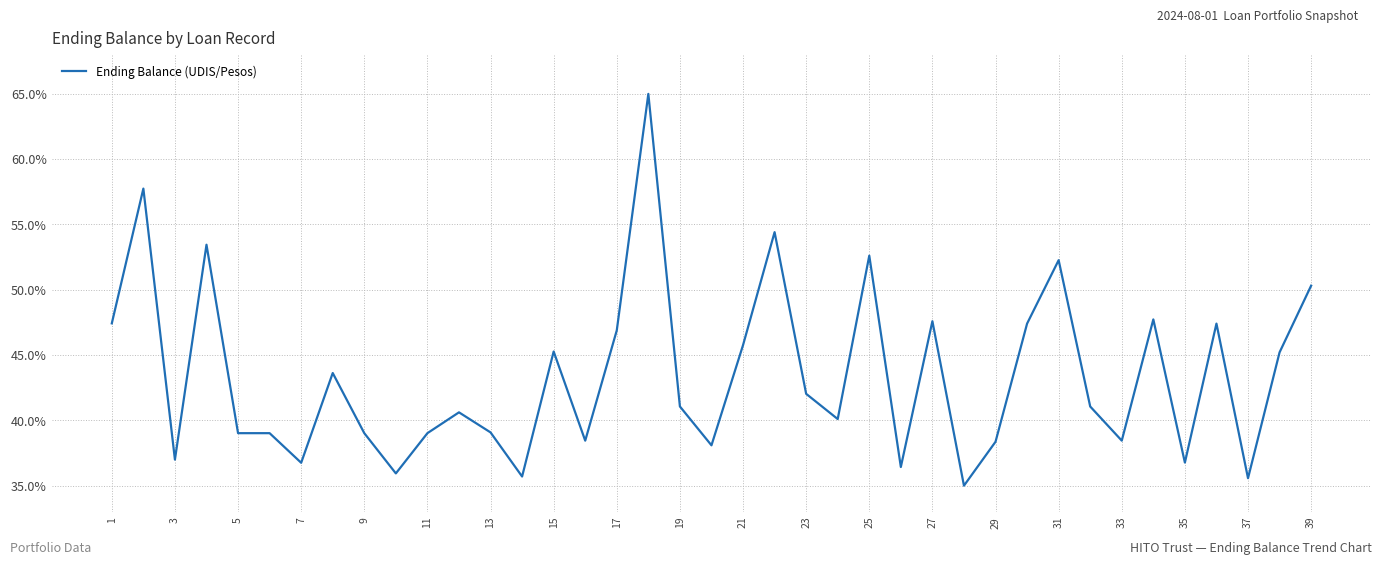

What is the average value?

43.4